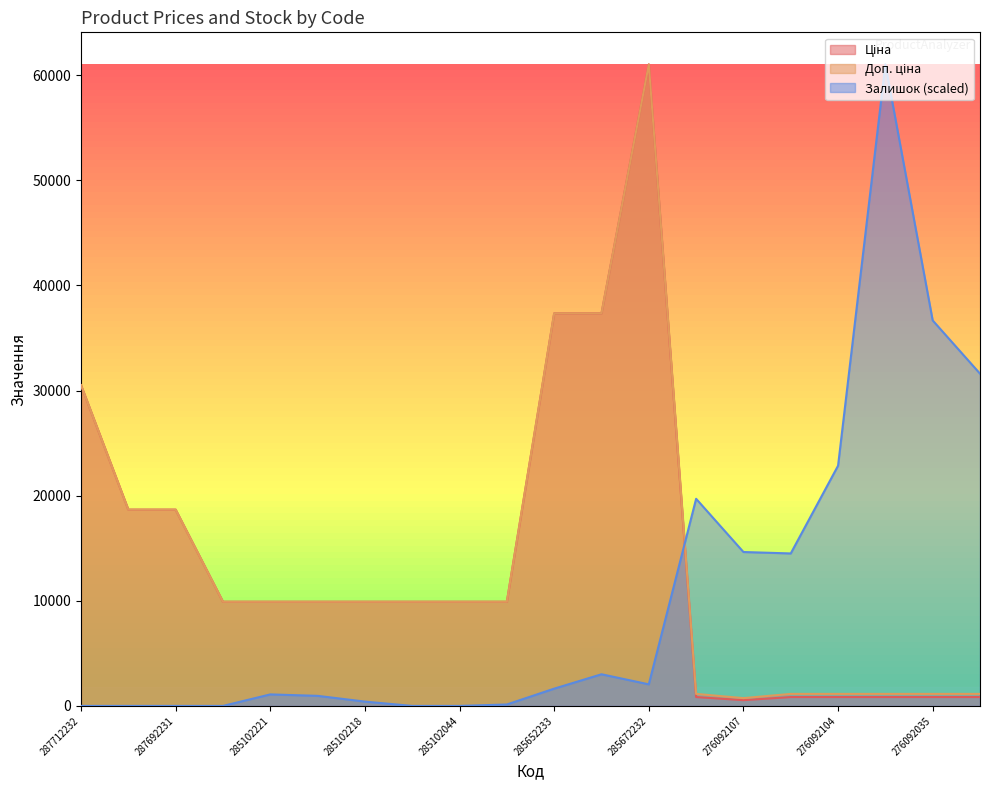

How many data points in Ціна are less than 9908?

7